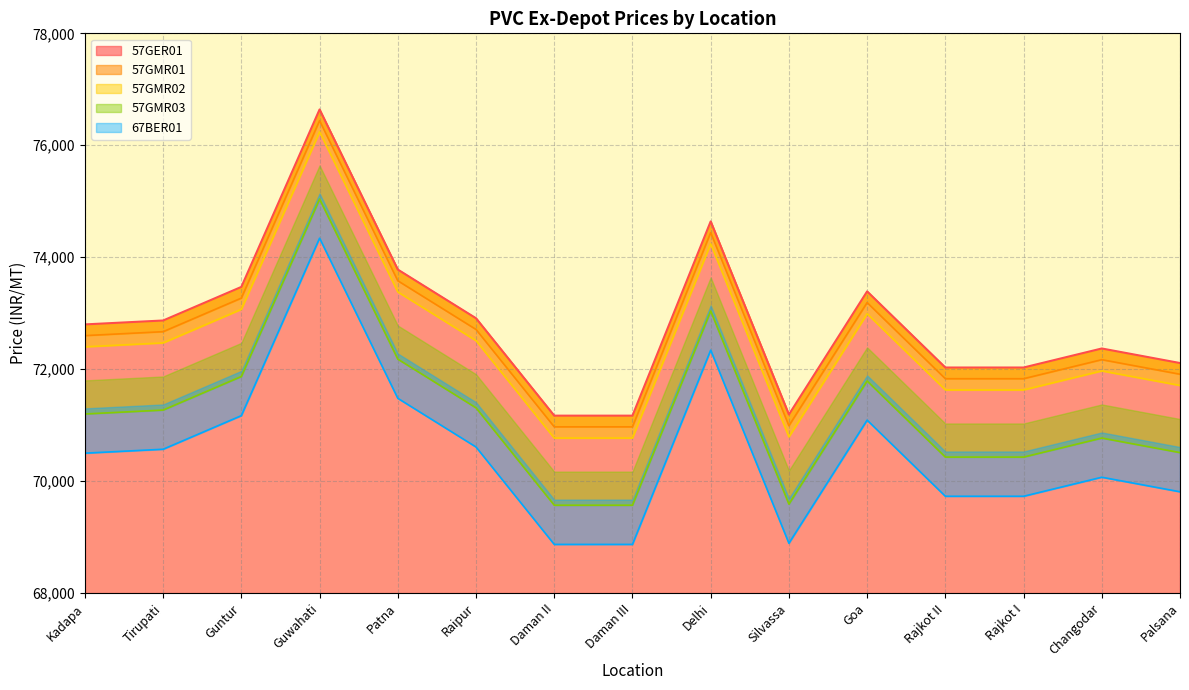

In 57GMR01, how many points are higher than both neighbors (excluding endpoints)?

4